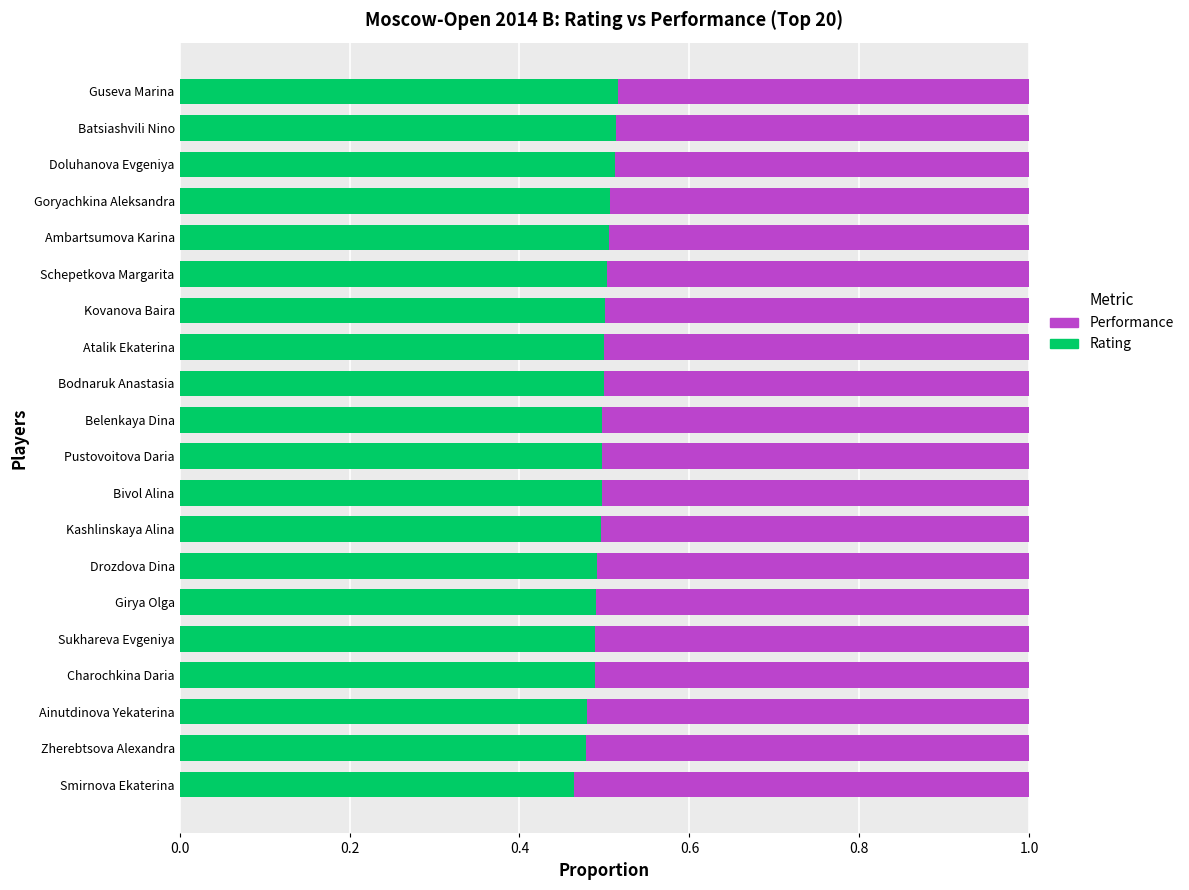

How many Rating values are between 0 and 1?

20